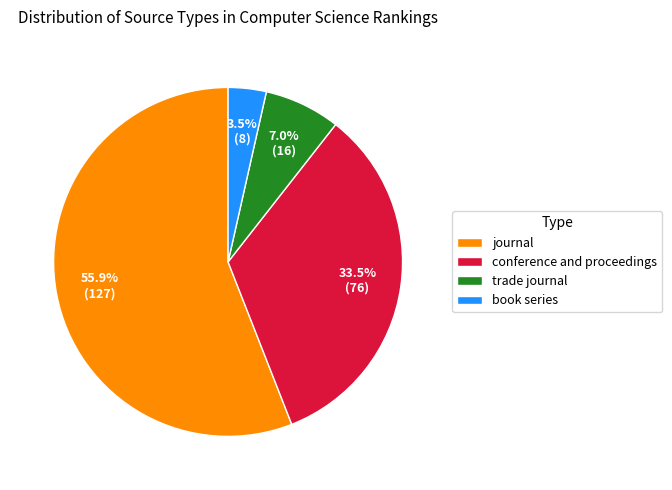

What is the largest slice in the pie chart?

journal